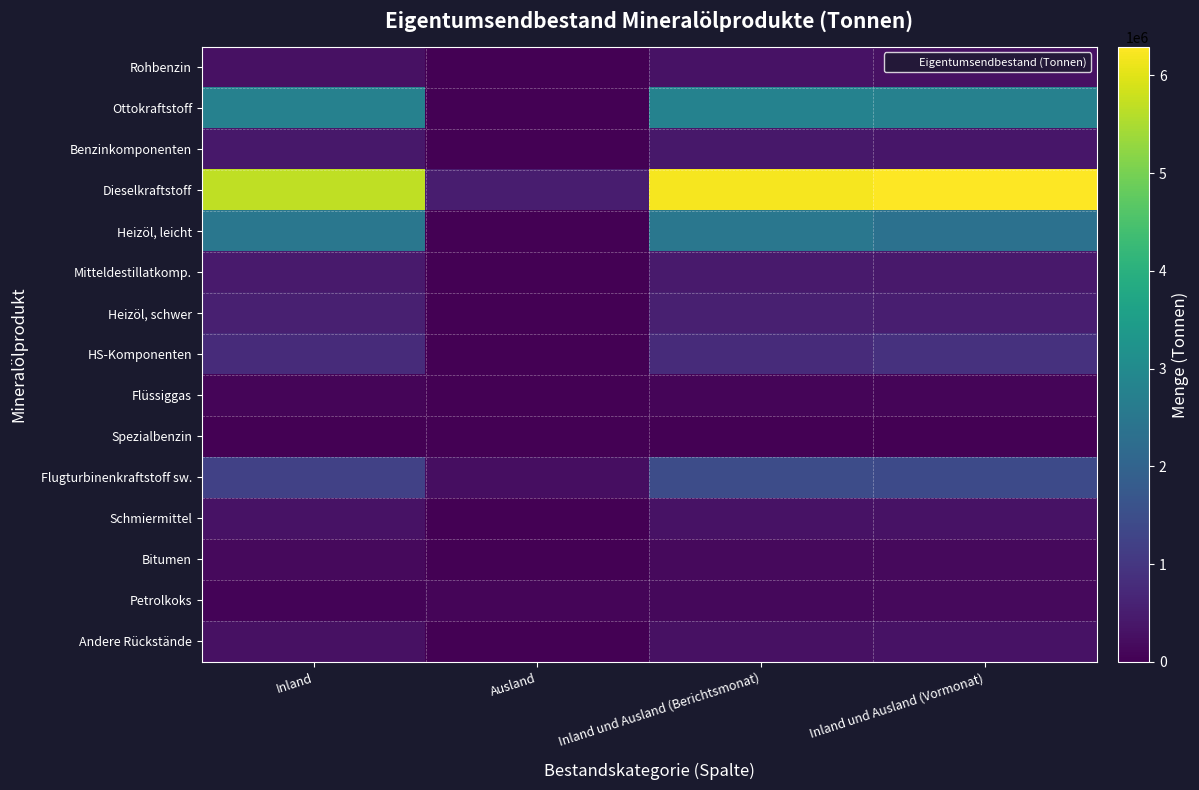

At Ausland, list the series in order from smallest to largest.

Benzinkomponenten, Mitteldestillatkomp., Heizöl, schwer, HS-Komponenten, Flüssiggas, Spezialbenzin, Schmiermittel, Bitumen, Andere Rückstände, Rohbenzin, Heizöl, leicht, Ottokraftstoff, Petrolkoks, Flugturbinenkraftstoff sw., Dieselkraftstoff